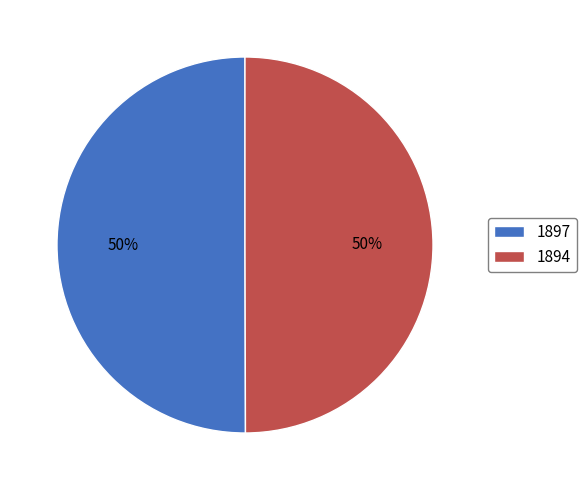

Do 1894 and 1897 together represent more than half of the pie?

Yes